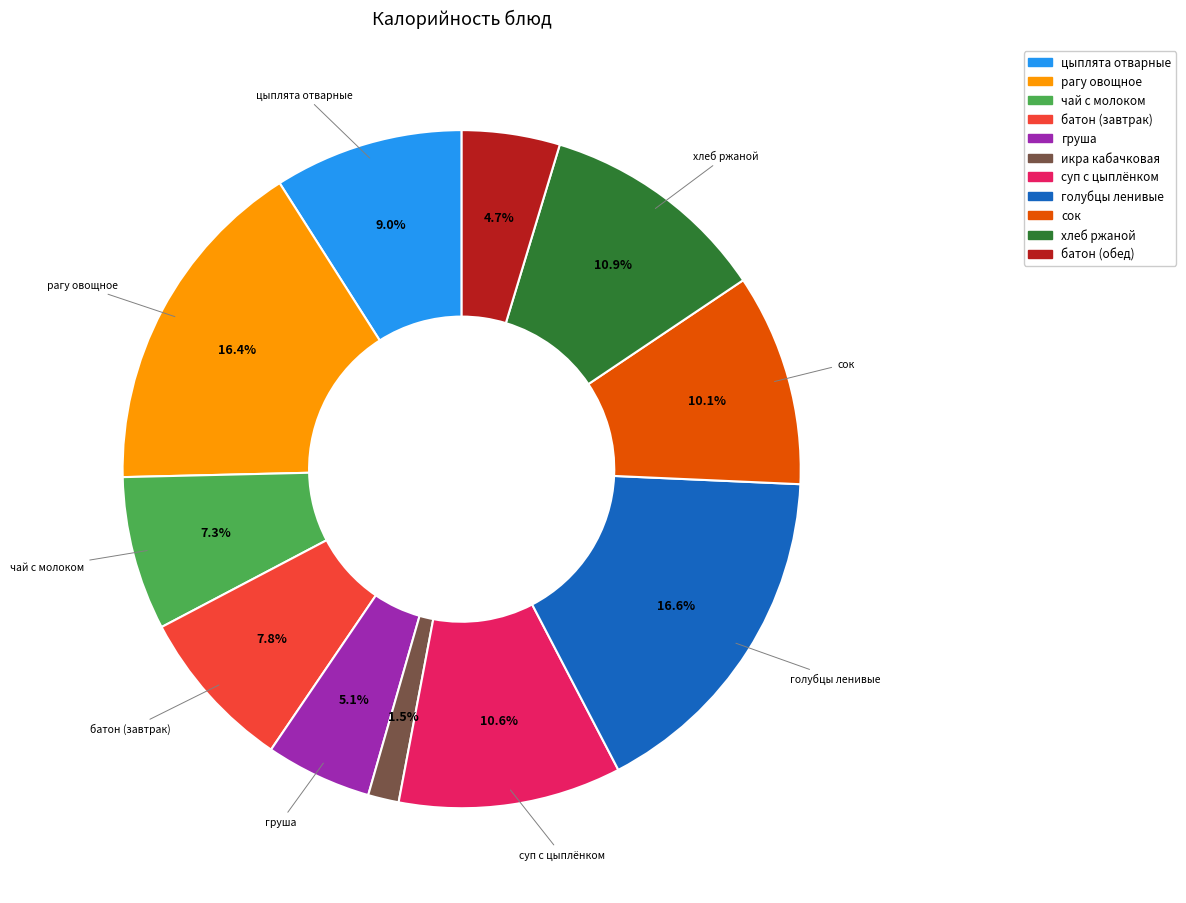

To the nearest percent, what is the combined percentage of икра кабачковая and цыплята отварные?

10%